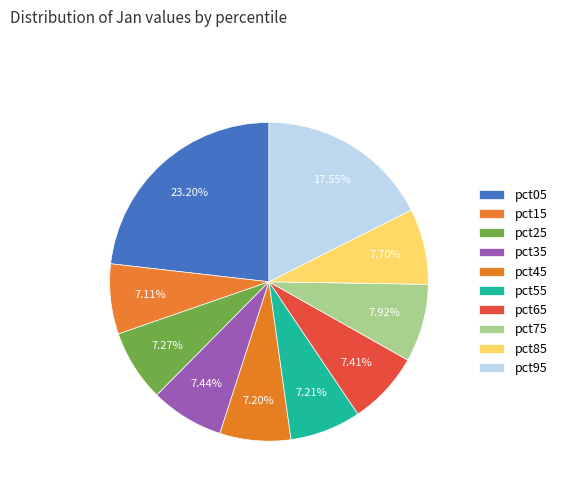

Rank the categories by value from highest to lowest.

pct05, pct95, pct75, pct85, pct35, pct65, pct25, pct55, pct45, pct15